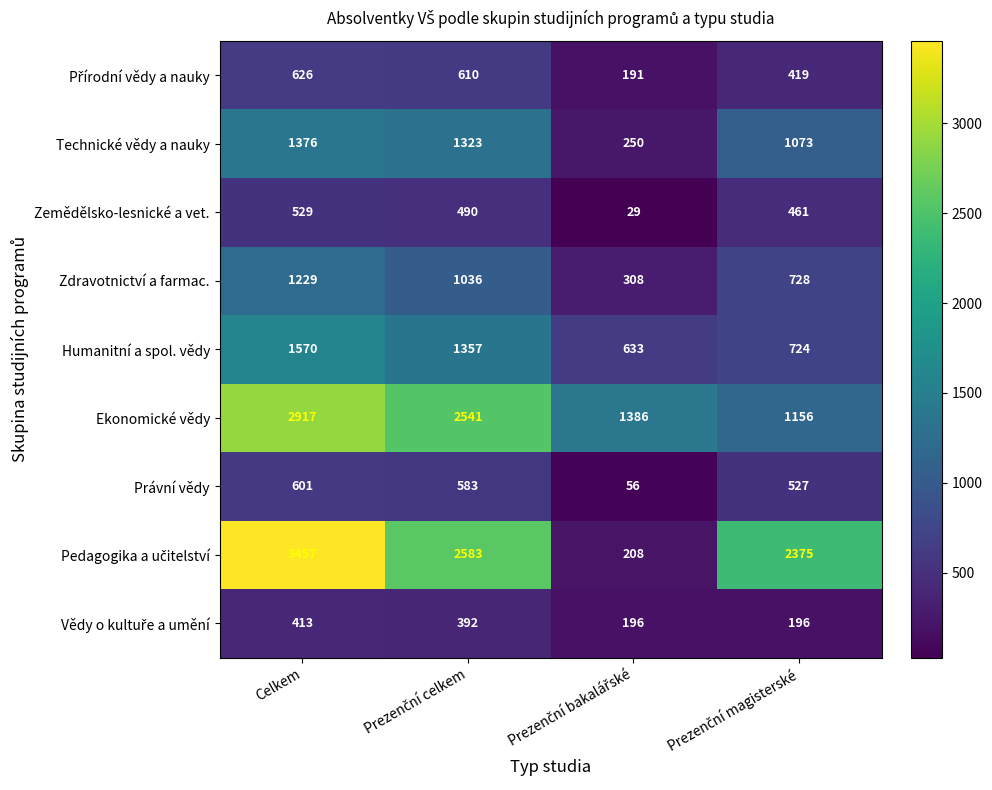

Which category has the highest value across all series?

Celkem